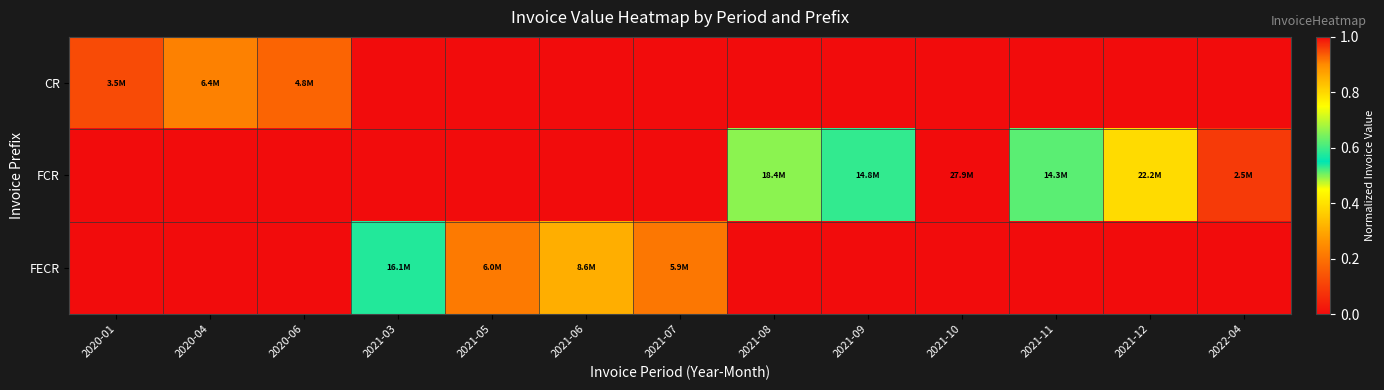

At which category is the sum across all series the highest?

2021-10